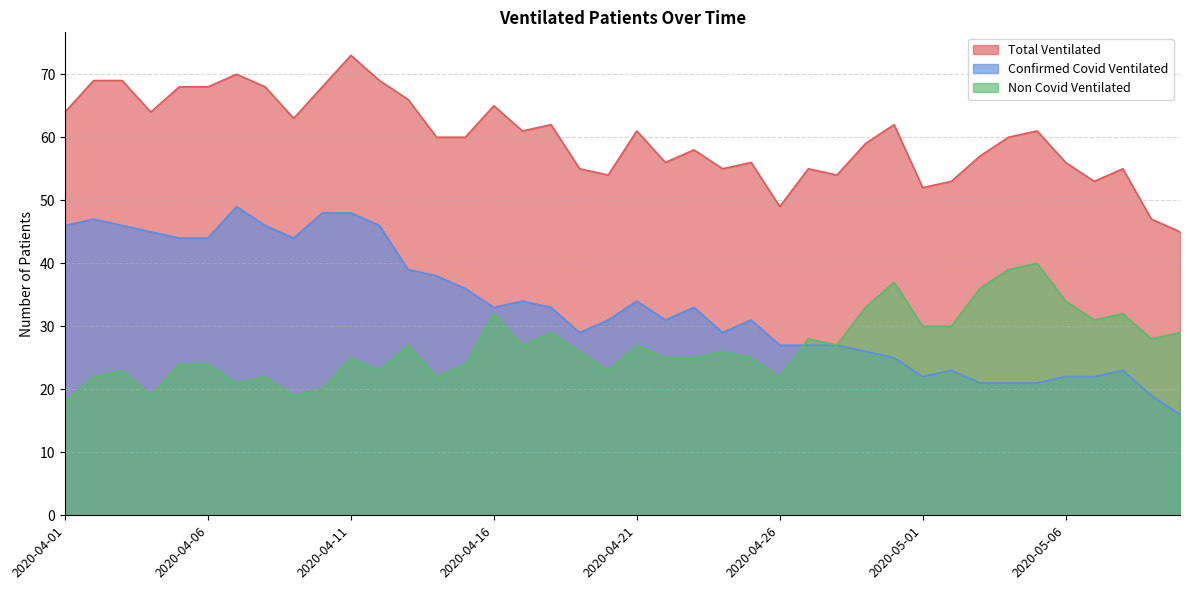

Which label corresponds to the smallest value in the chart?

2020-05-10